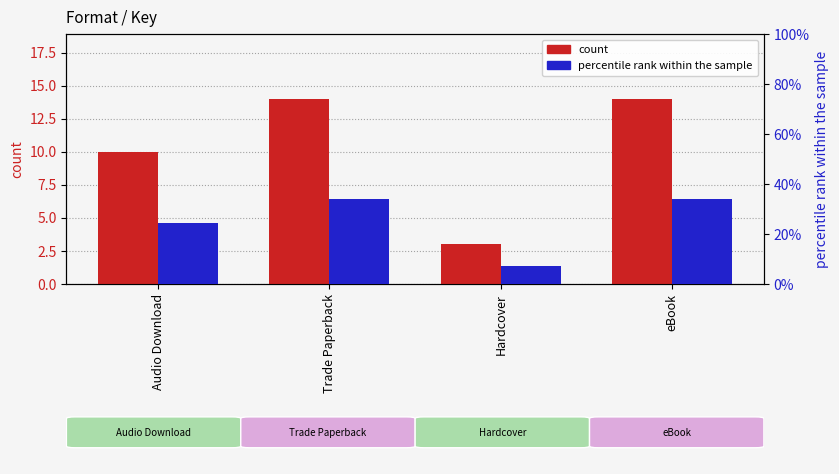

Which has a higher value, Trade Paperback or eBook?

Trade Paperback